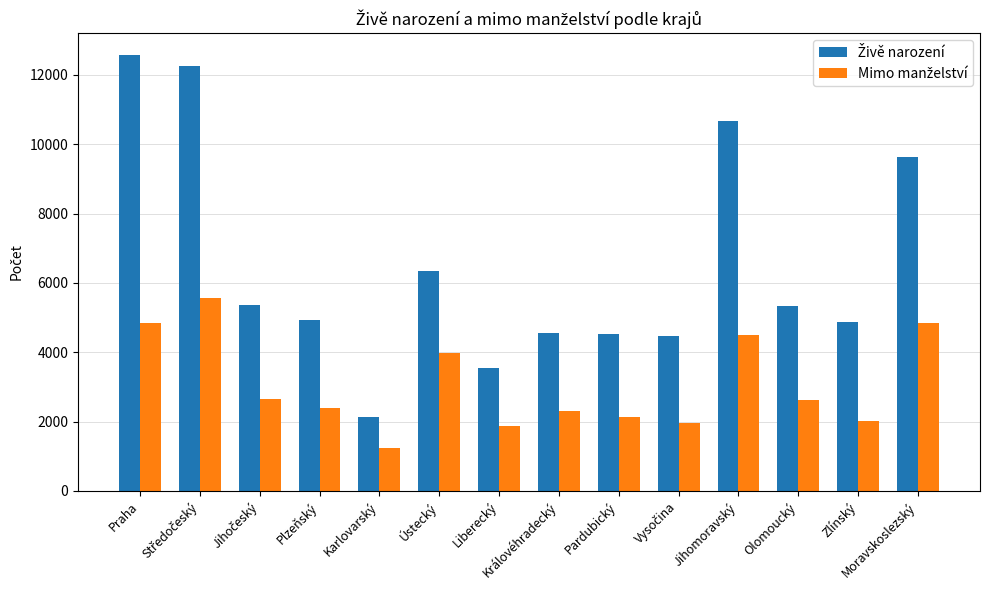

How many groups of bars are there?

14